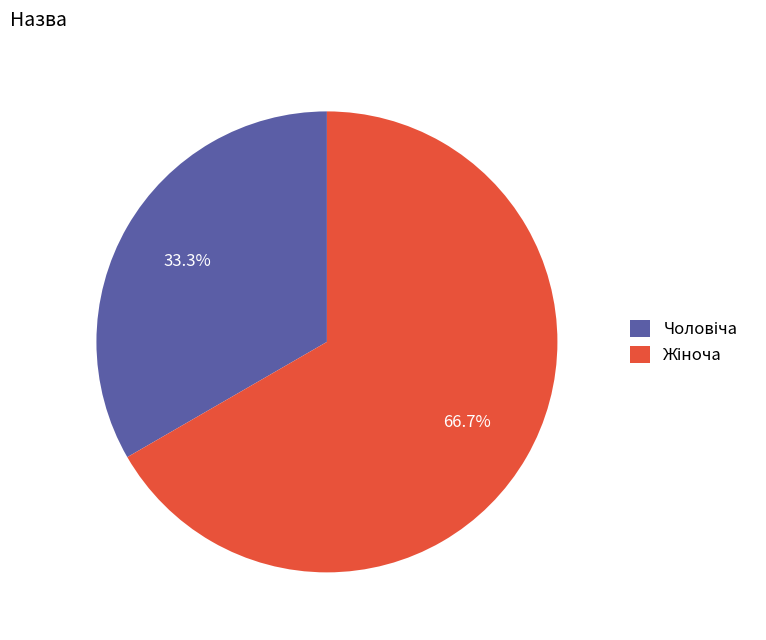

Is there any slice that represents more than half of the pie?

Yes